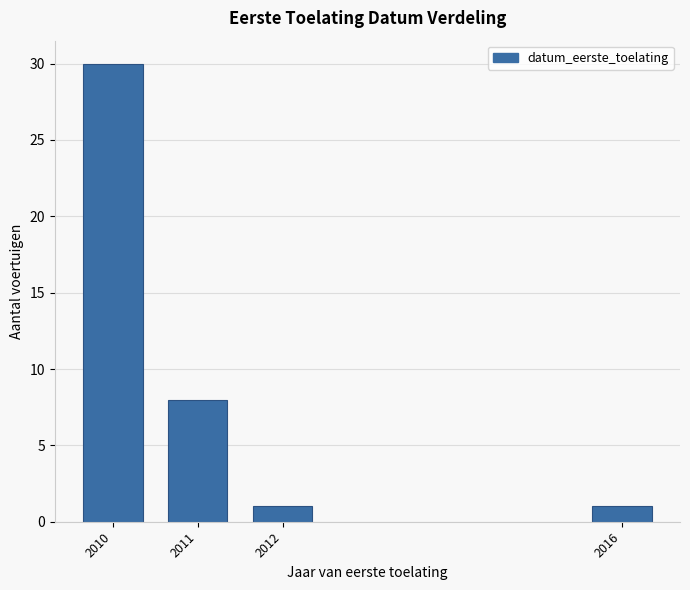

Reading left to right, transcribe all the data shown in this chart.

30	8	1	1